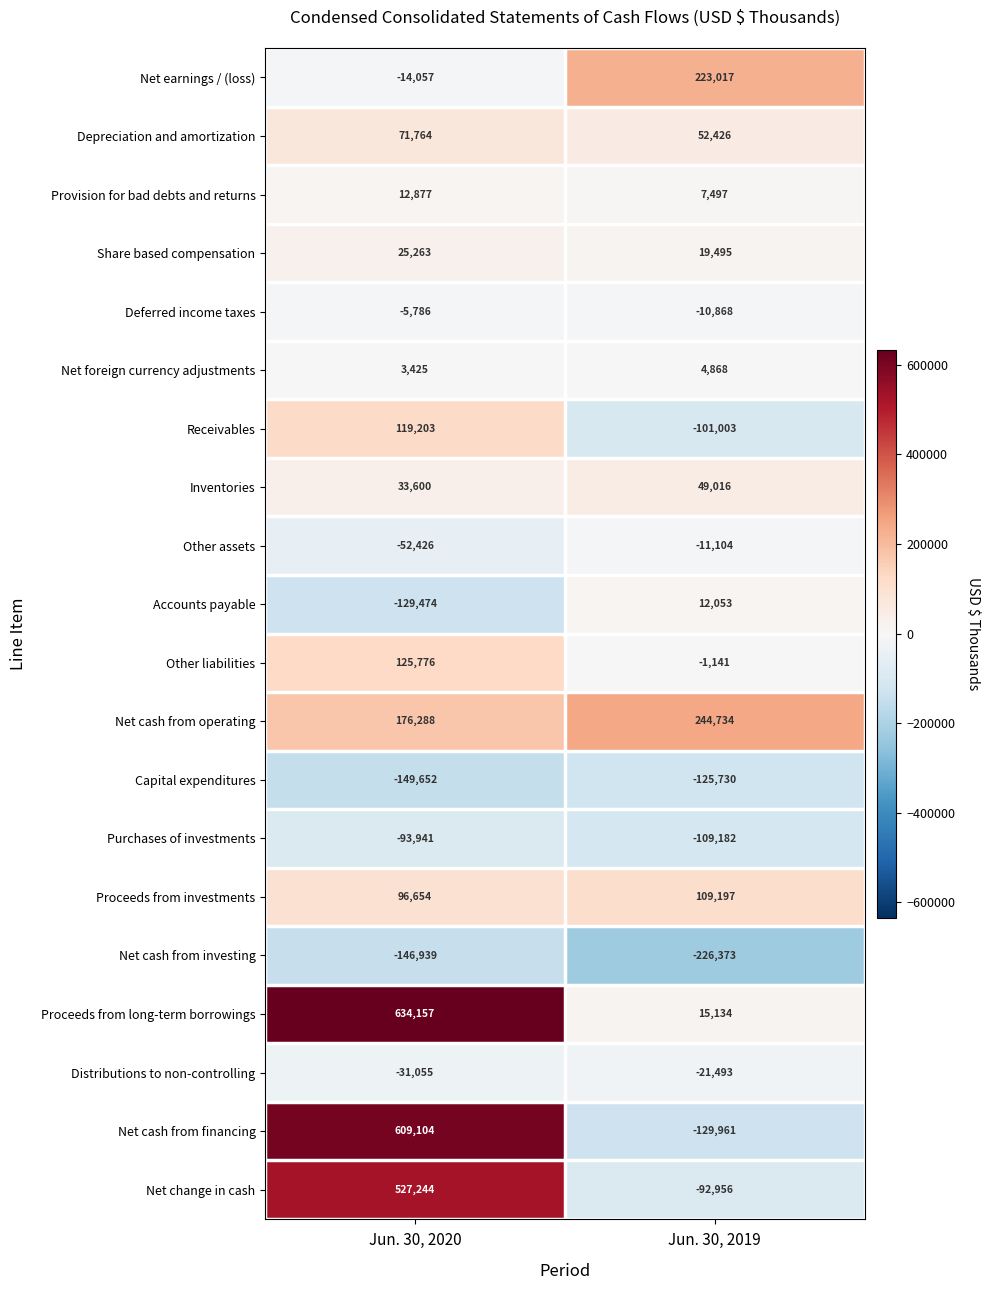

What is the difference between the highest and lowest values at Jun. 30, 2020?

783809